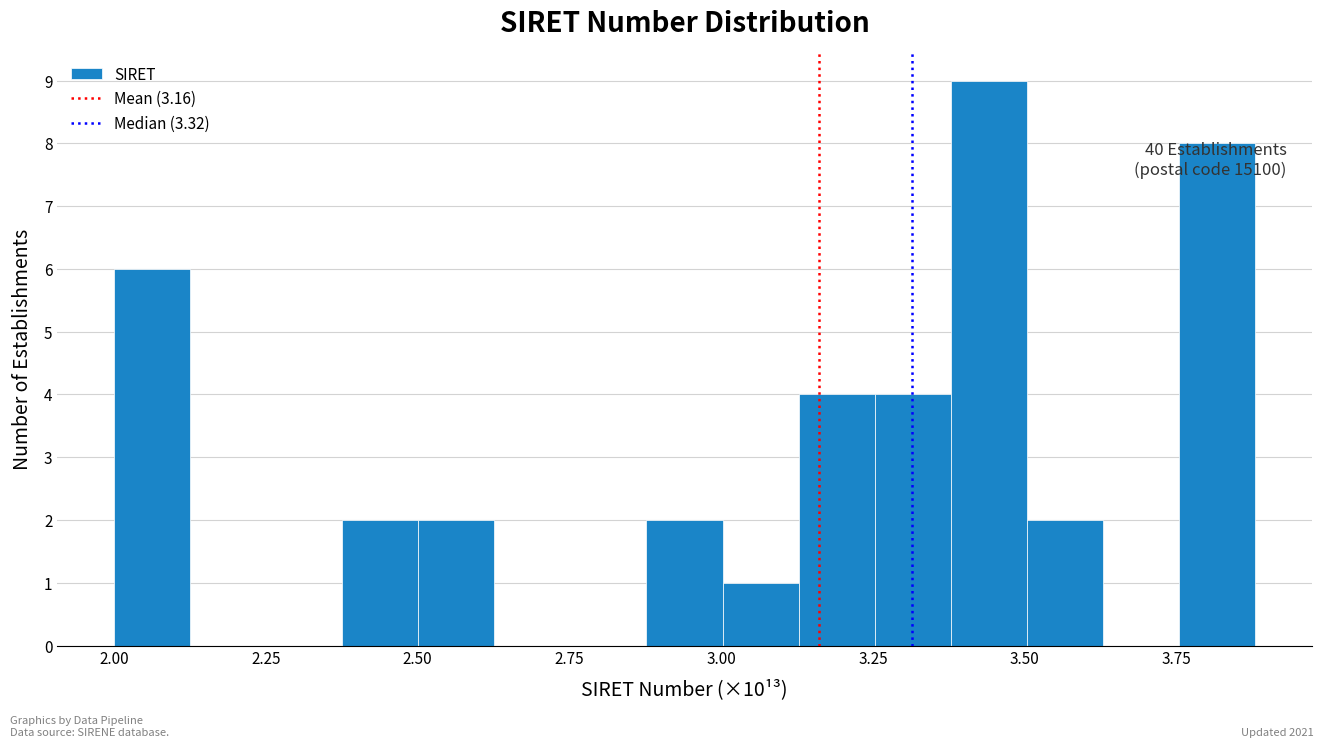

Read against the x-axis, roughly where is the centre of the tallest bar?

3.45